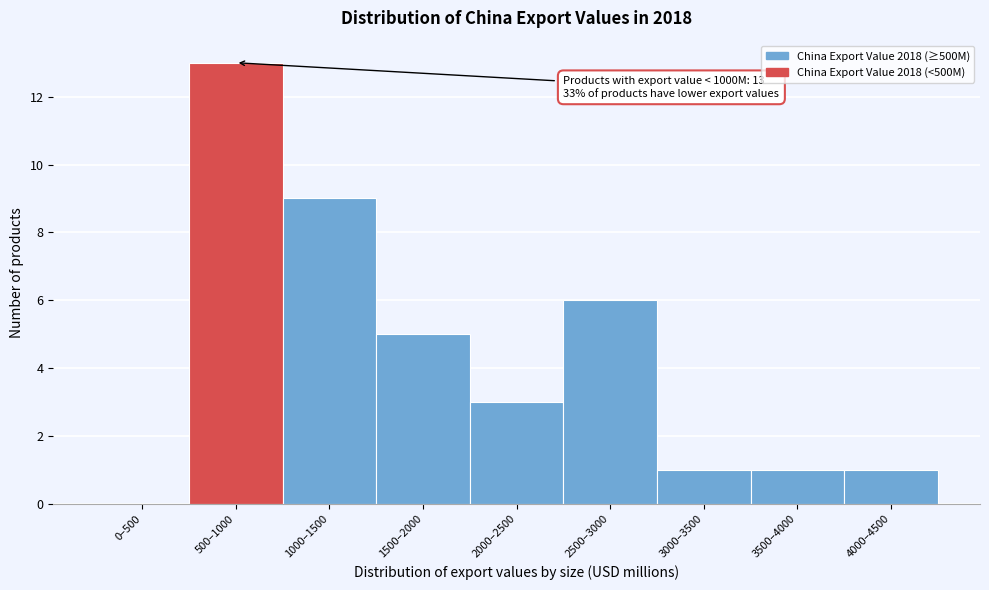

Reading left to right, list all the values displayed in this chart.

0–500=0	500–1000=13	1000–1500=9	1500–2000=5	2000–2500=3	2500–3000=6	3000–3500=1	3500–4000=1	4000–4500=1